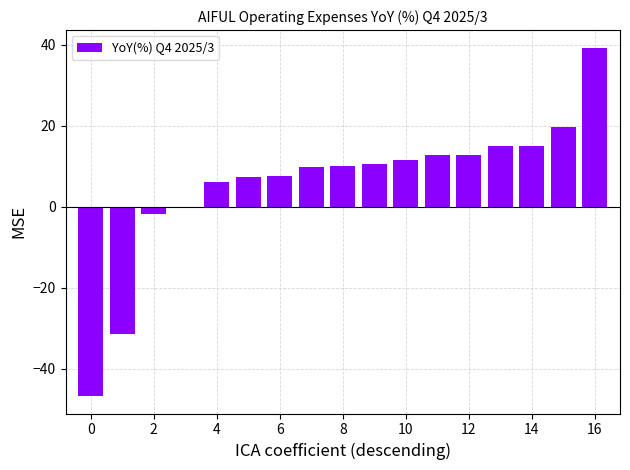

What is the sum of all values?

97.2